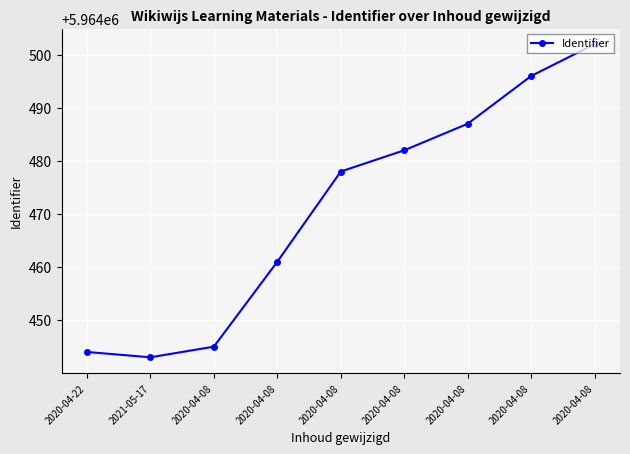

List the labels in order of value, largest first.

2020-04-08, 2020-04-08, 2020-04-08, 2020-04-08, 2020-04-08, 2020-04-08, 2020-04-08, 2020-04-22, 2021-05-17